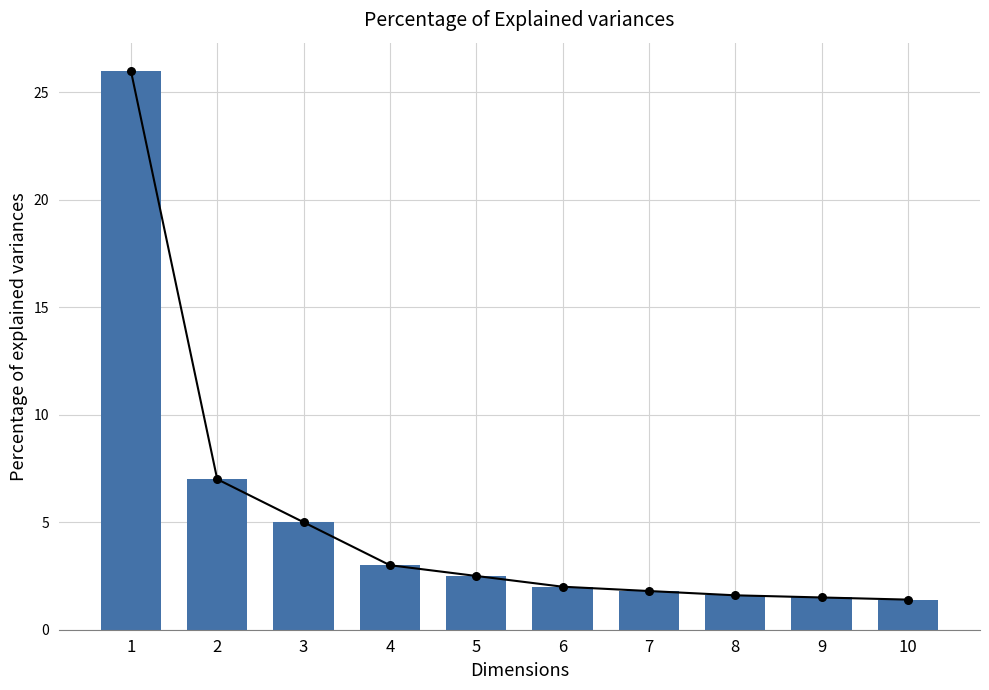

What is the change in value from 3 to 7?

-3.2